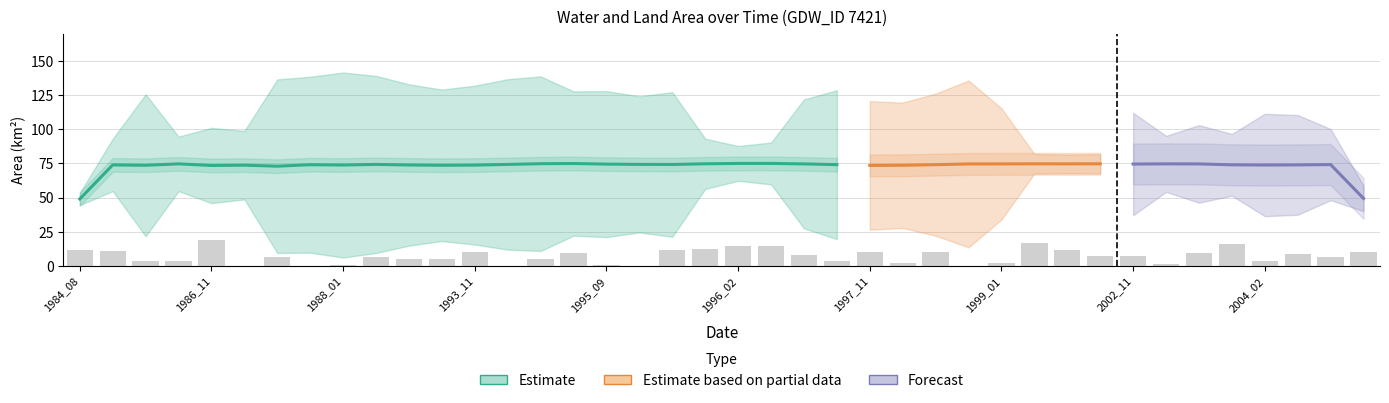

At which category is the sum across all series the highest?

1986_11